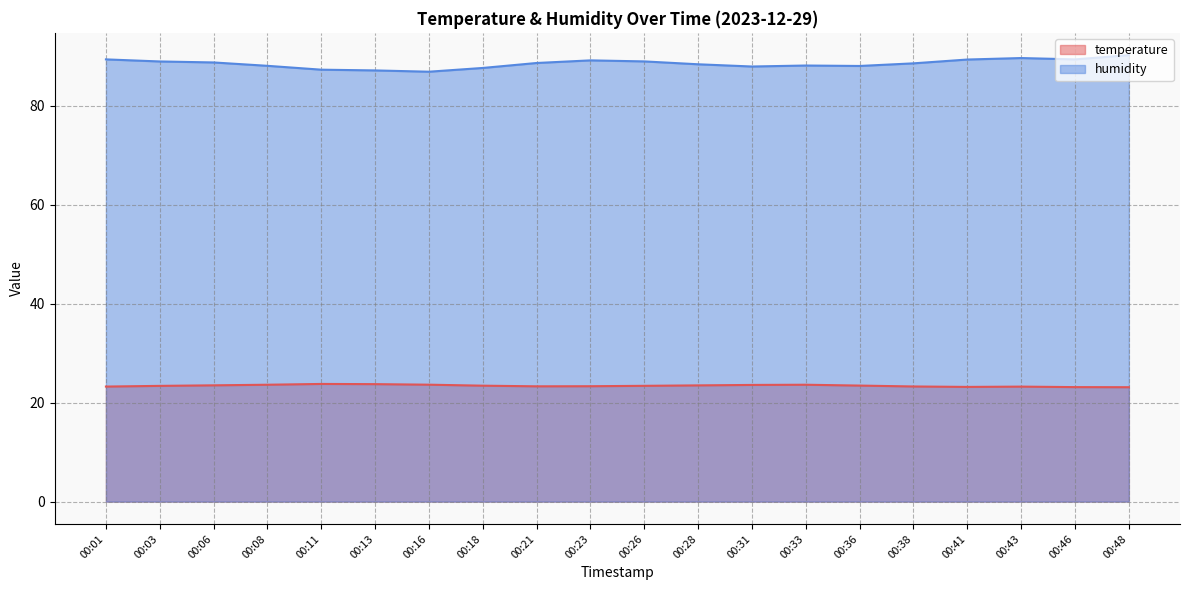

What value does the humidity series have at 00:38?

88.5